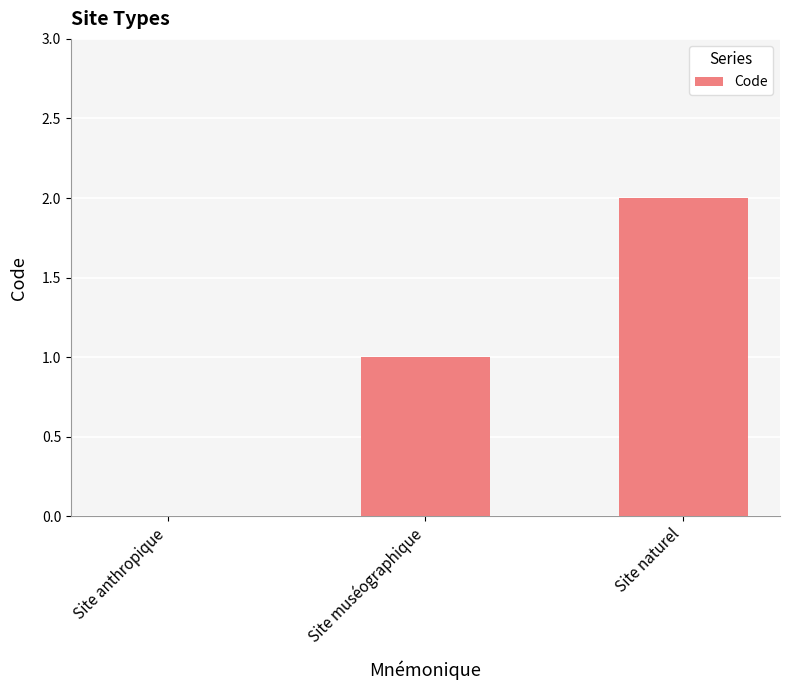

Which category has the highest value across all series?

Site naturel